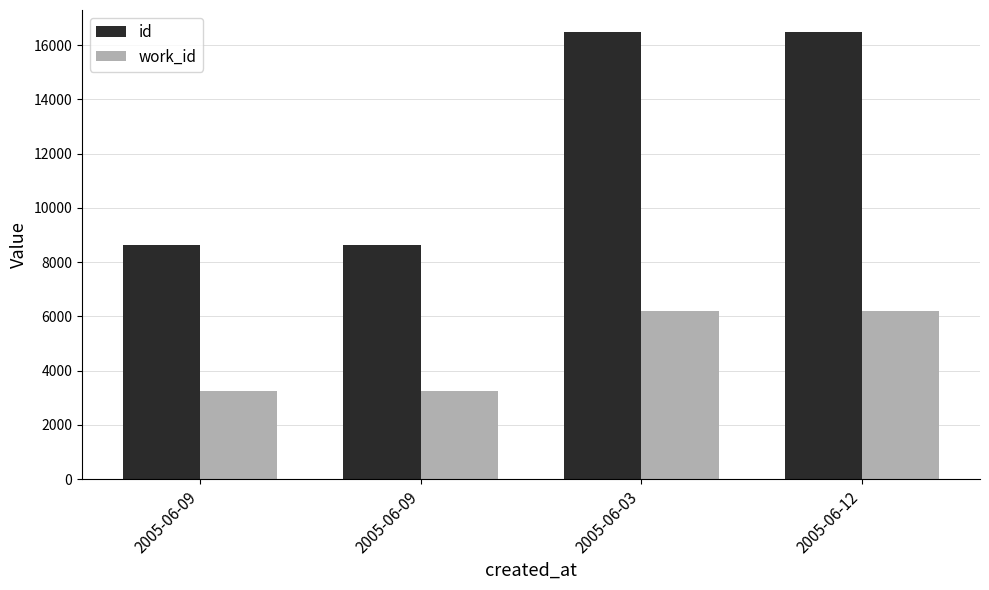

Is it true that id equals 16471 at 2005-06-12?

True